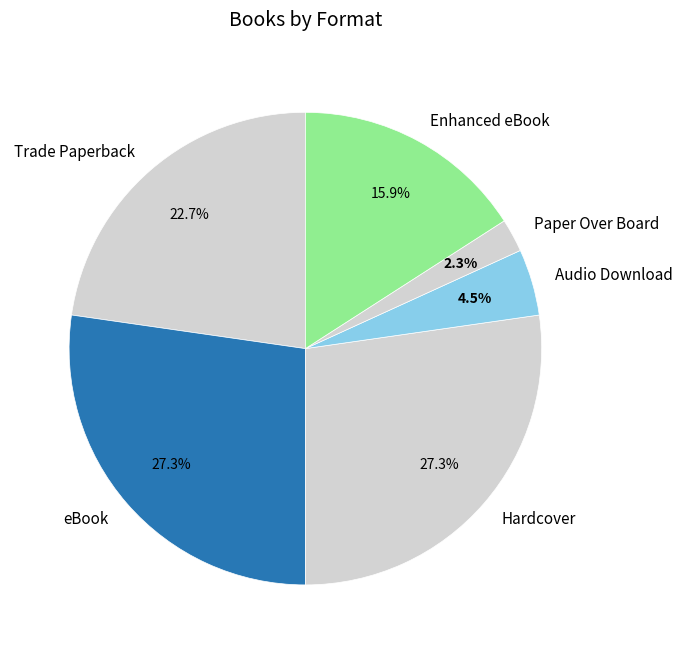

What is the smallest slice in the pie chart?

Paper Over Board